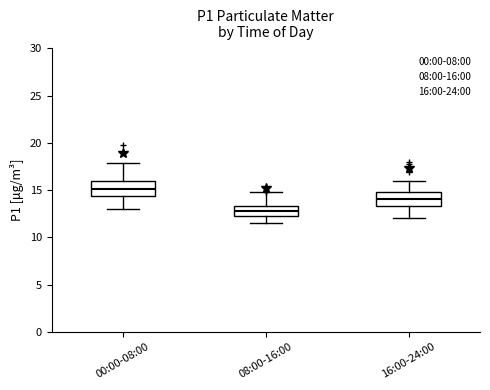

Reading left to right, read every box against the y-axis: the position of its median line, the range the box covers, and the ends of its whiskers. The values are not printed on the chart, so give them approximately, as read against the axis.

00:00-08:00: median 15.0, box 14.5 to 16.0, whiskers 13.0 to 18.0
08:00-16:00: median 12.5 (inside the box), box 12.5 to 13.5, whiskers 11.5 to 15.0
16:00-24:00: median 14.0, box 13.5 to 15.0, whiskers 12.0 to 16.0